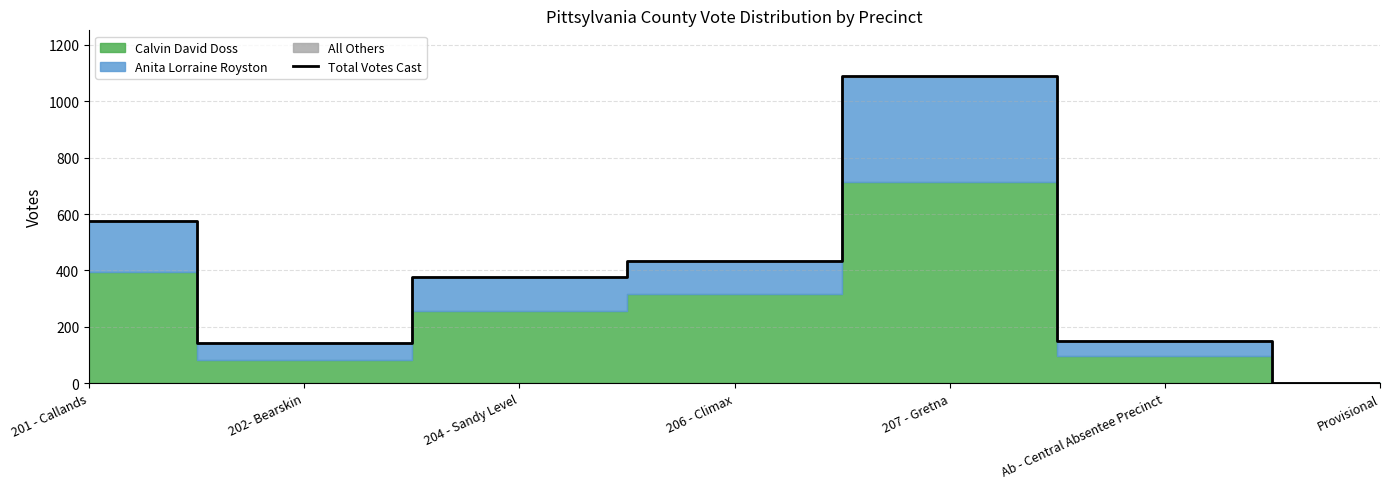

What is the greatest value displayed?

1088